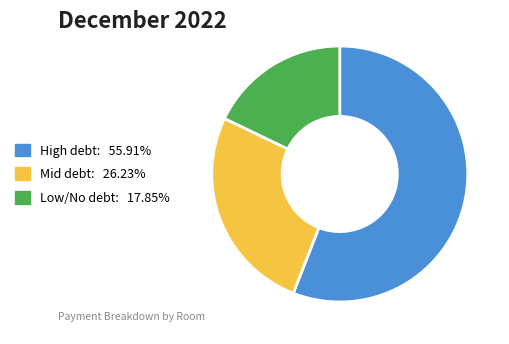

Combined, do High debt: 55.91% and Low/No debt: 17.85% account for over 50%?

Yes